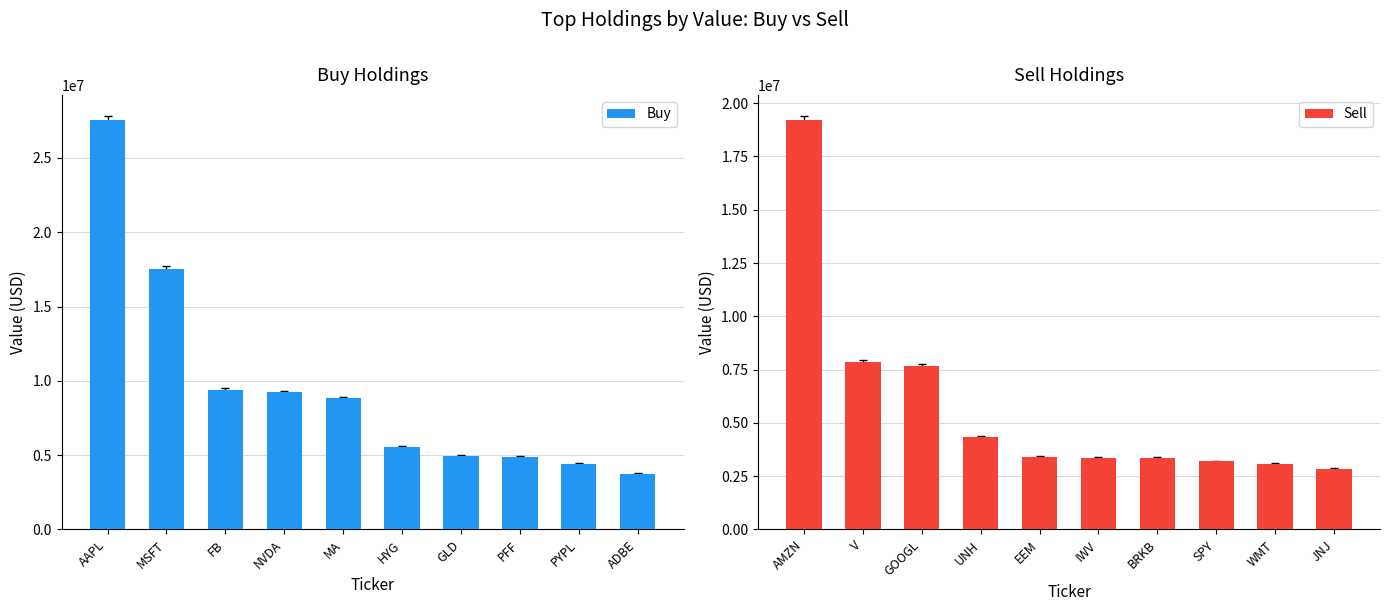

At how many categories does at least one series exceed 16390159?

2